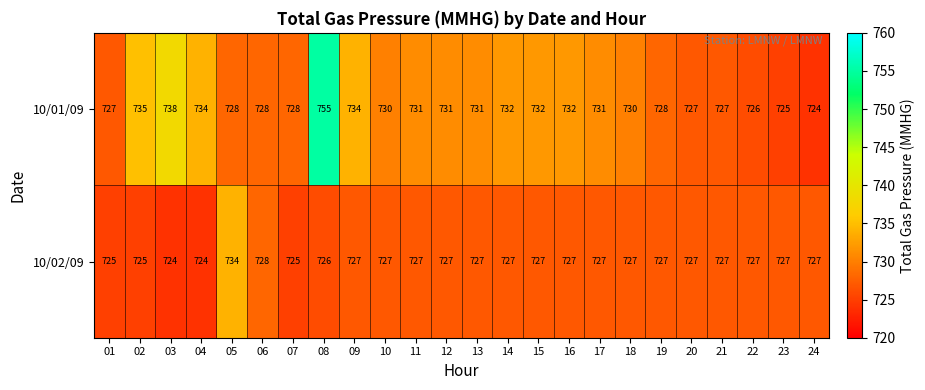

True or false: 10/01/09 has a value of 1297 at 01.

False